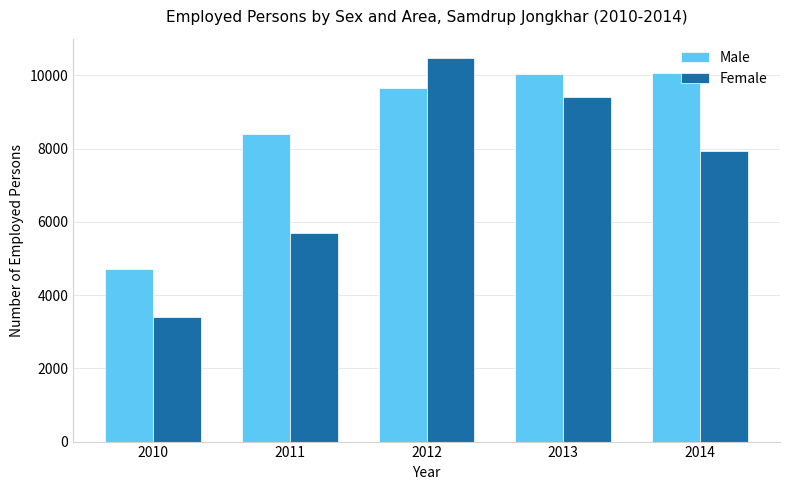

What are all the series names shown in the legend?

Male, Female